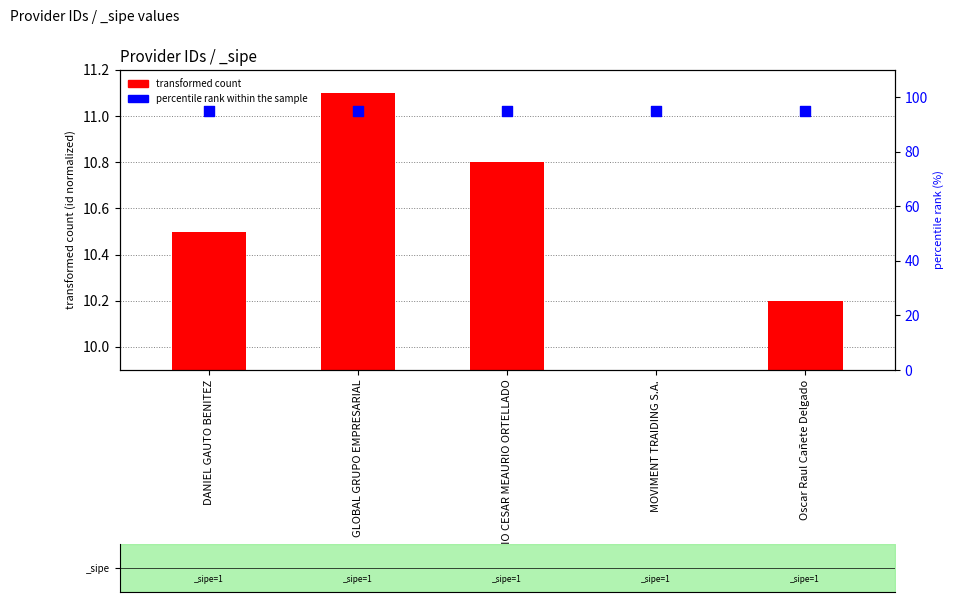

Which series has the largest total across all categories?

percentile rank within the sample